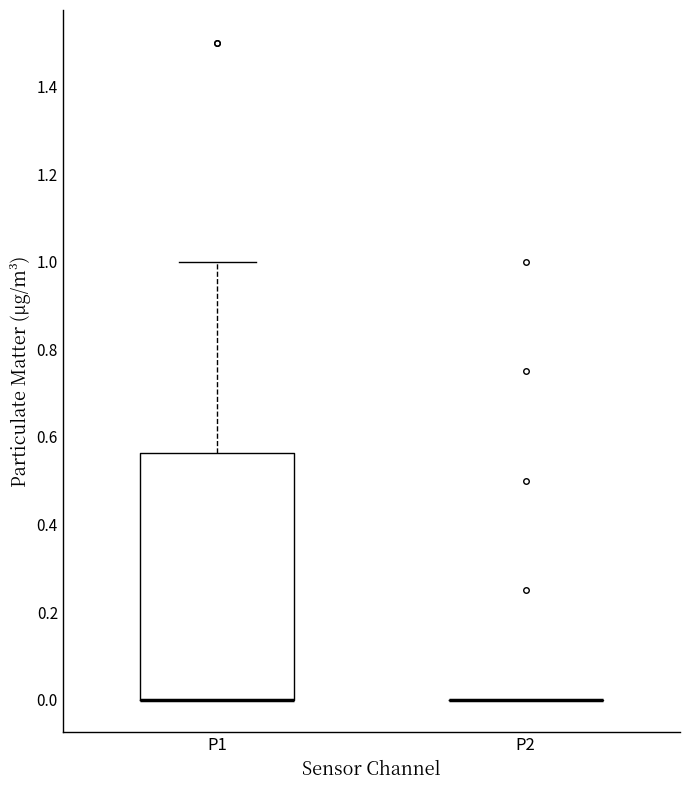

Reading left to right, transcribe this box plot: for each box, give where its median line is, the range the box spans, and where its two whiskers end, as read against the y-axis. The values are not printed on the chart, so give them approximately, as read against the axis.

P1: median 0.00 (drawn on the box's lower edge), box 0.00 to 0.56, whiskers 0.00 to 1.00
P2: box collapsed to a line at 0.00, whiskers 0.00 to 0.00